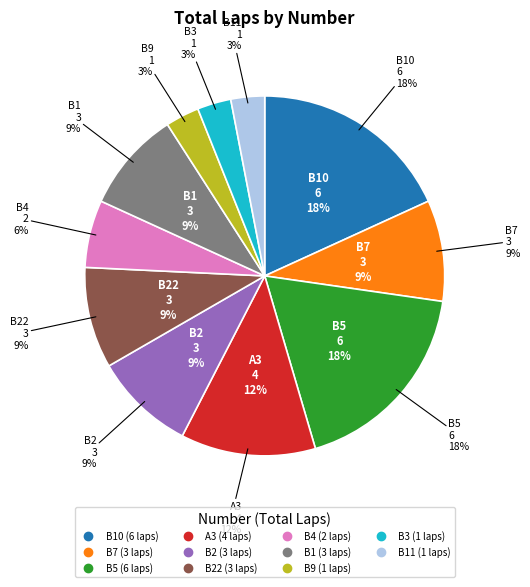

What portion of the pie excludes B5?

81.8%